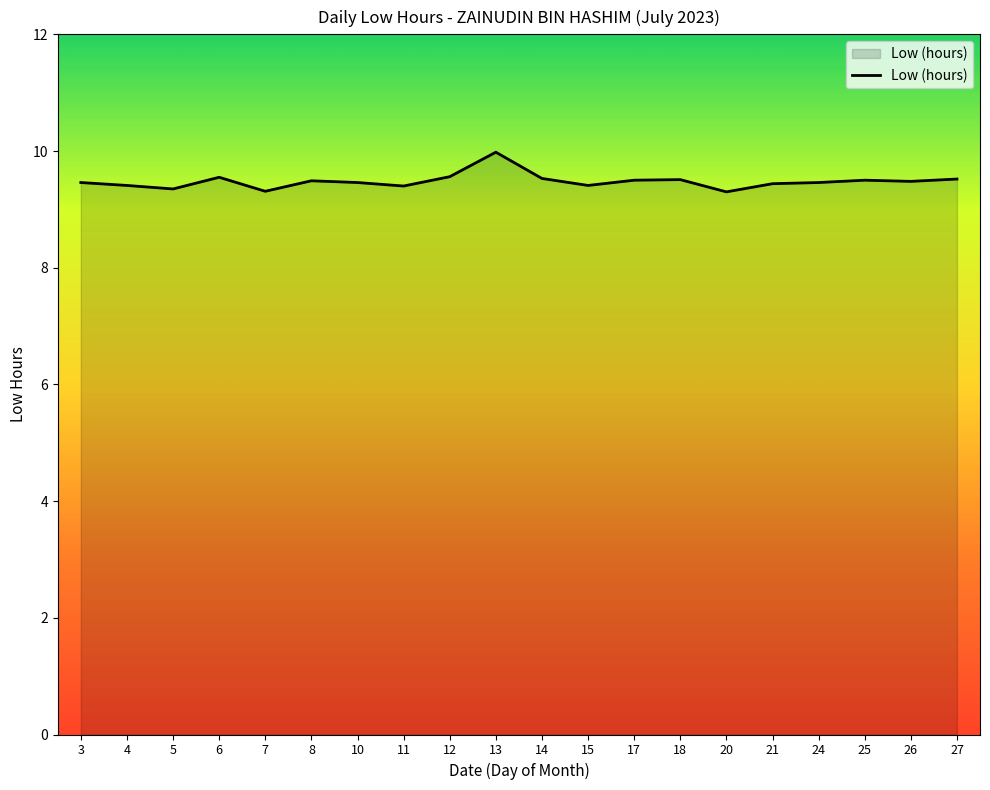

Is it true that the value at 5 is 9.3?

True